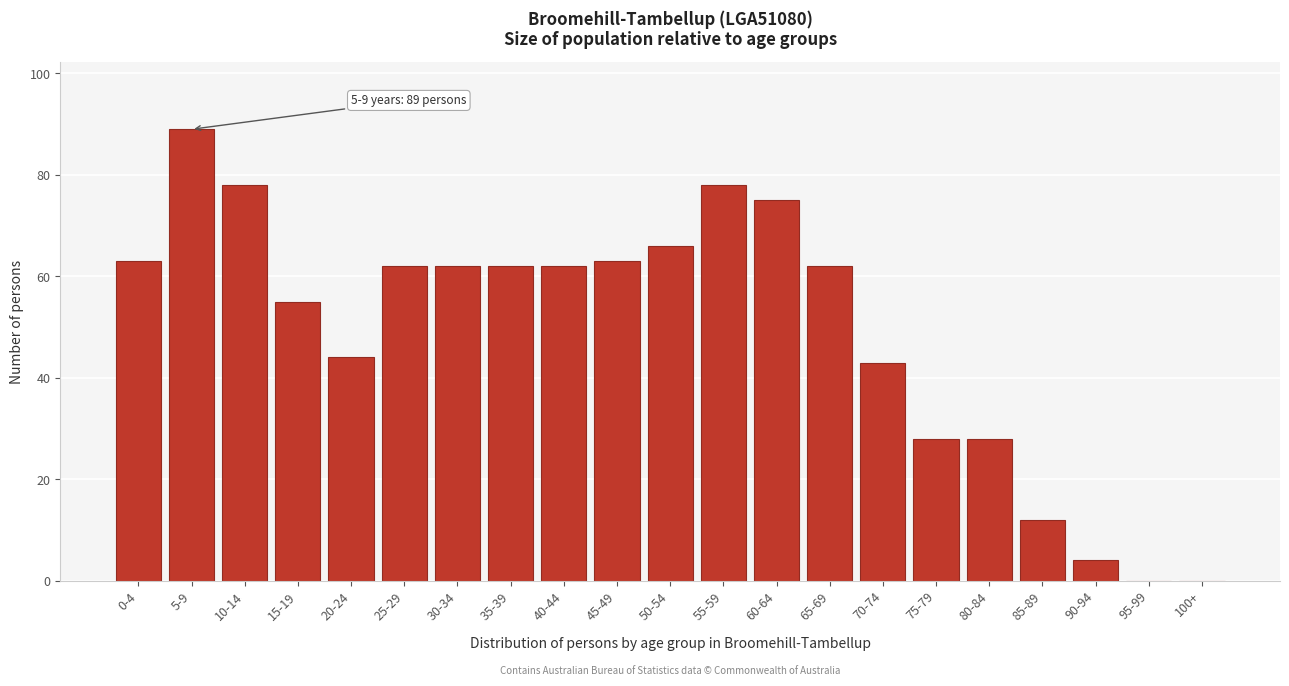

Reading left to right, what are all the values shown in this chart?

0-4=63	5-9=89	10-14=78	15-19=55	20-24=44	25-29=62	30-34=62	35-39=62	40-44=62	45-49=63	50-54=66	55-59=78	60-64=75	65-69=62	70-74=43	75-79=28	80-84=28	85-89=12	90-94=4	95-99=0	100+=0